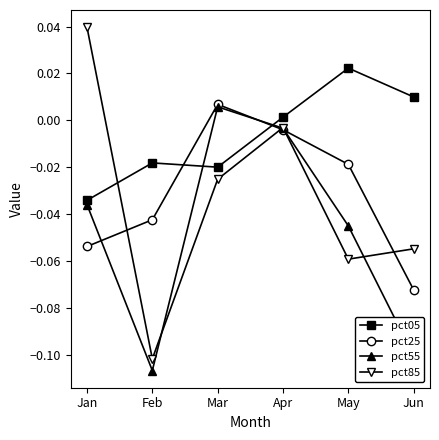

Which series changed the most between May and Jun?

pct55